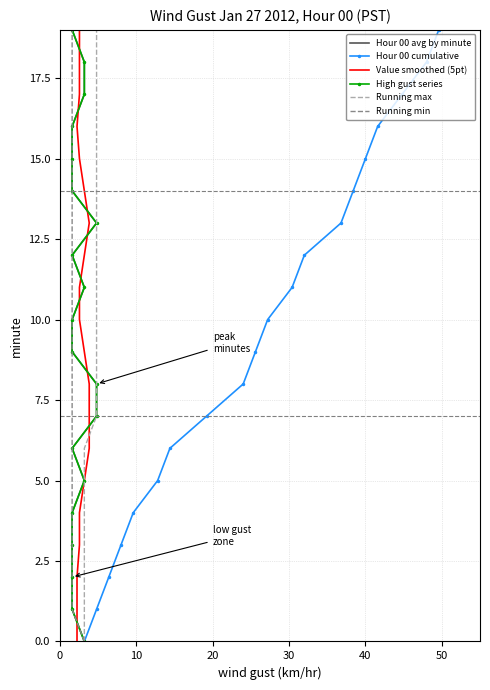

How many values in the Hour 00 cumulative series are below 10?

10